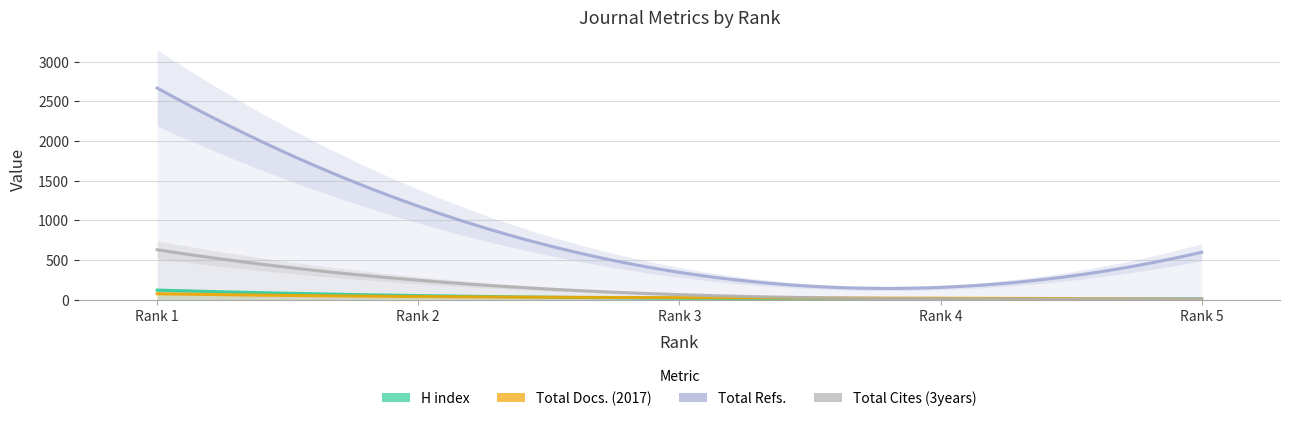

Between Rank 2 and Rank 4, which series saw the biggest shift?

Total Refs.